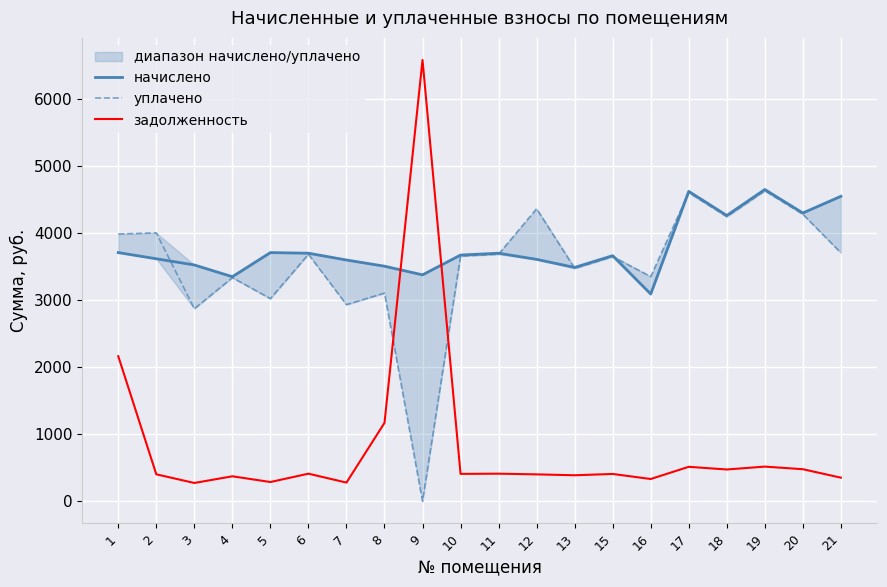

What is the difference between the second highest and minimum values in the уплачено series?

4606.7